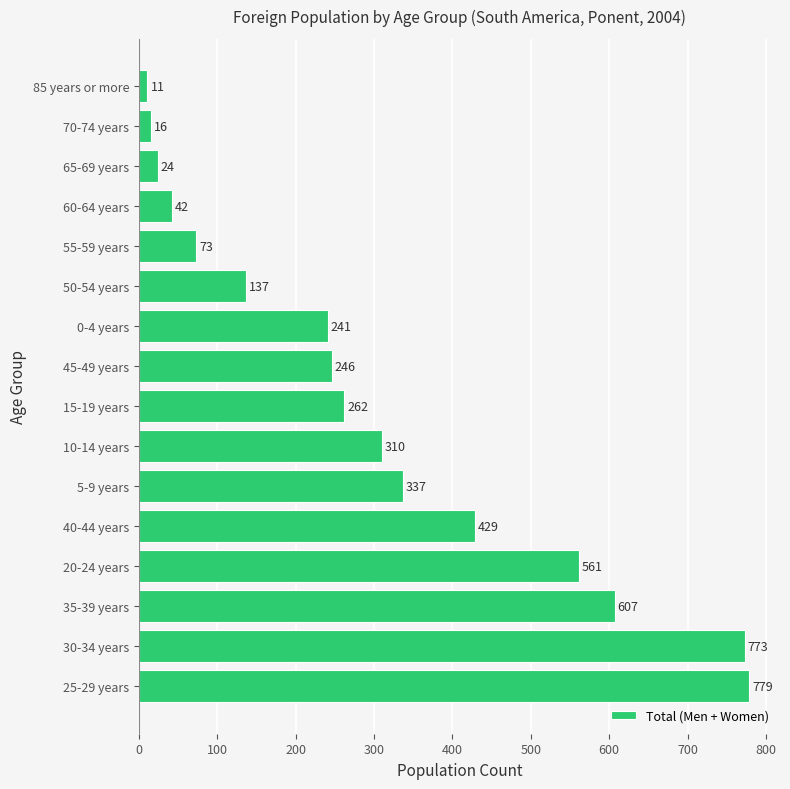

What is the difference between the maximum and second lowest values?

763